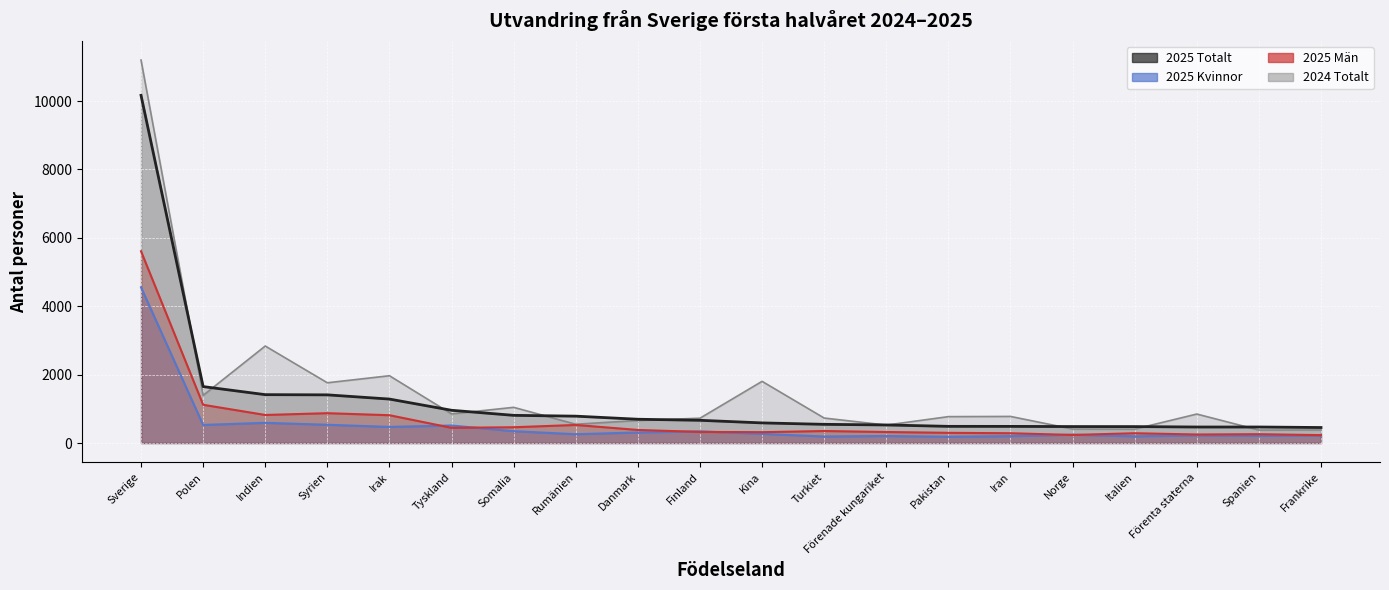

Which category has the lowest value across all series?

Pakistan